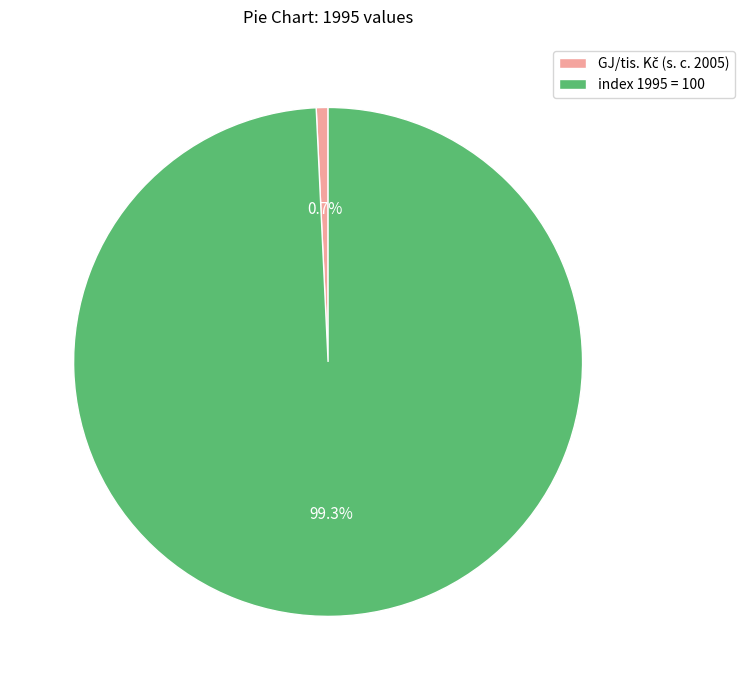

Does index 1995 = 100 represent more than half of the total?

Yes